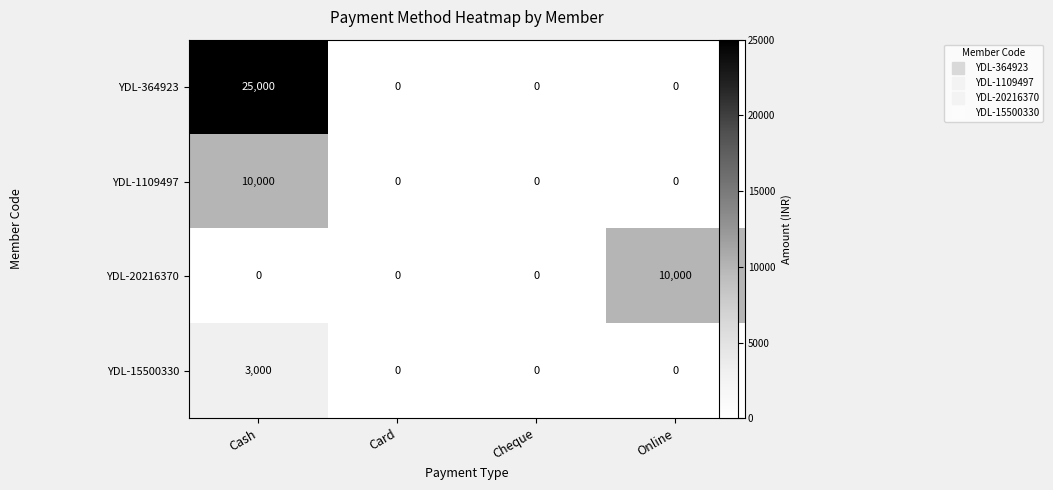

What is the difference between the YDL-364923 values at Online and Cash?

25000